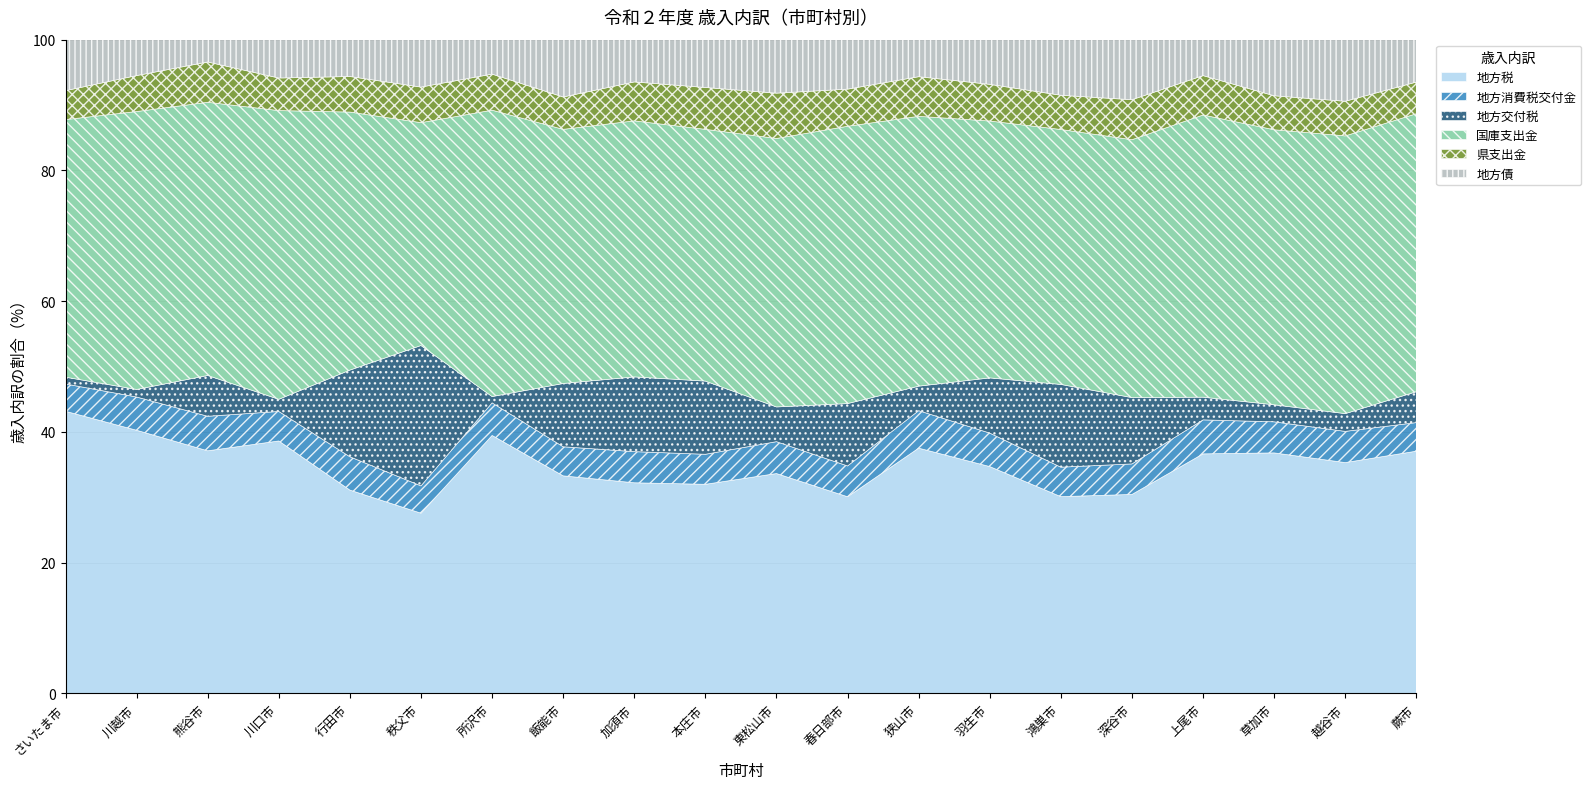

True or false: 地方債 and 国庫支出金 cross at least once.

False